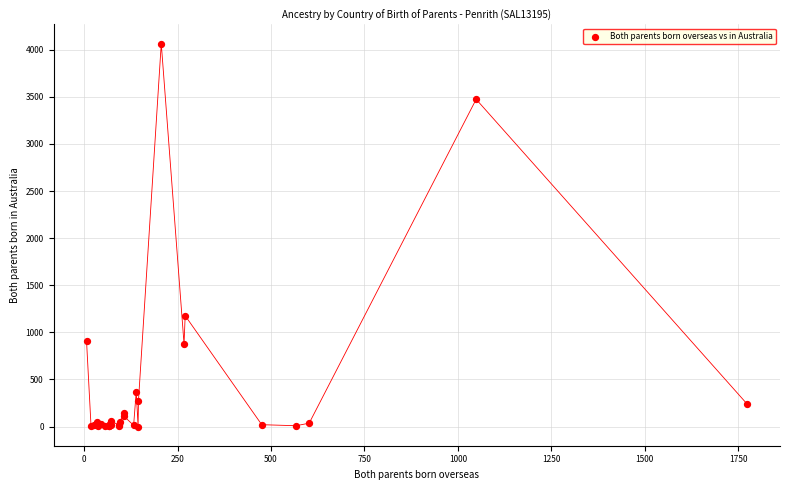

What Y value in the scatter plot is closest to 2032?

1177